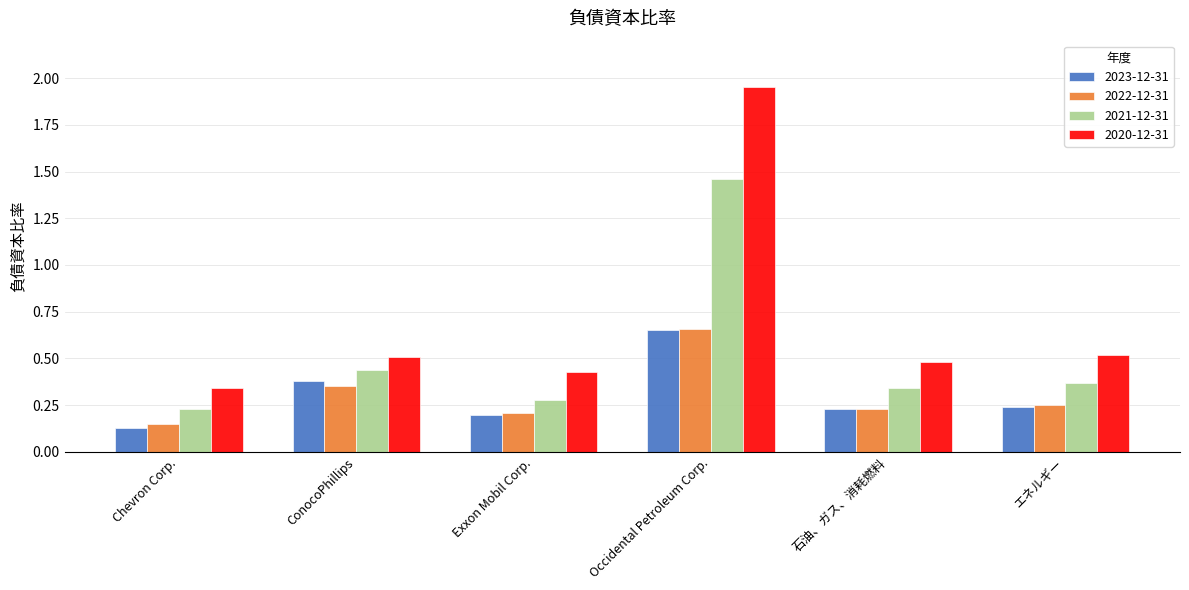

What position from the right is Occidental Petroleum Corp.?

3